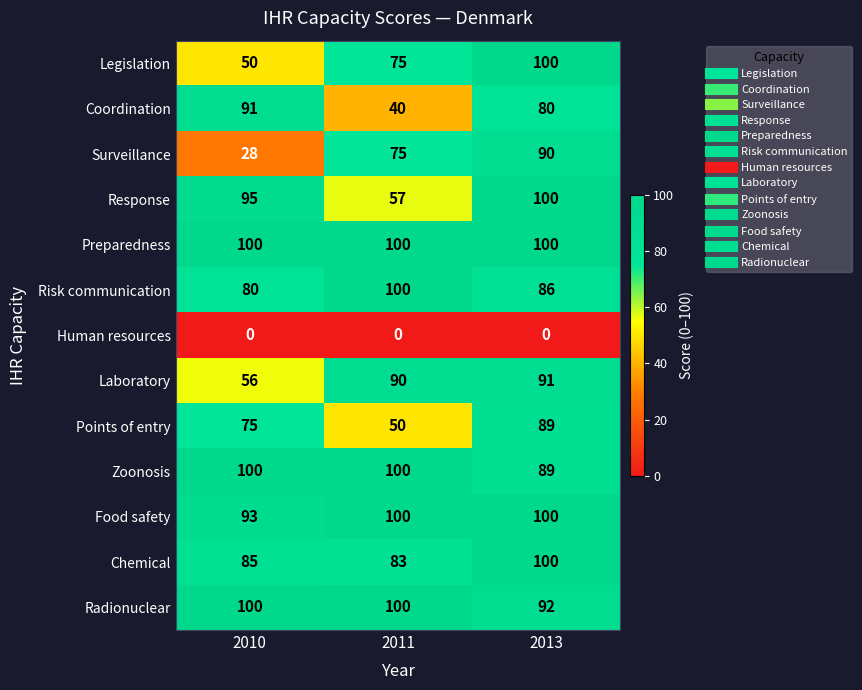

What is the spread (max minus min) of values at 2011?

100